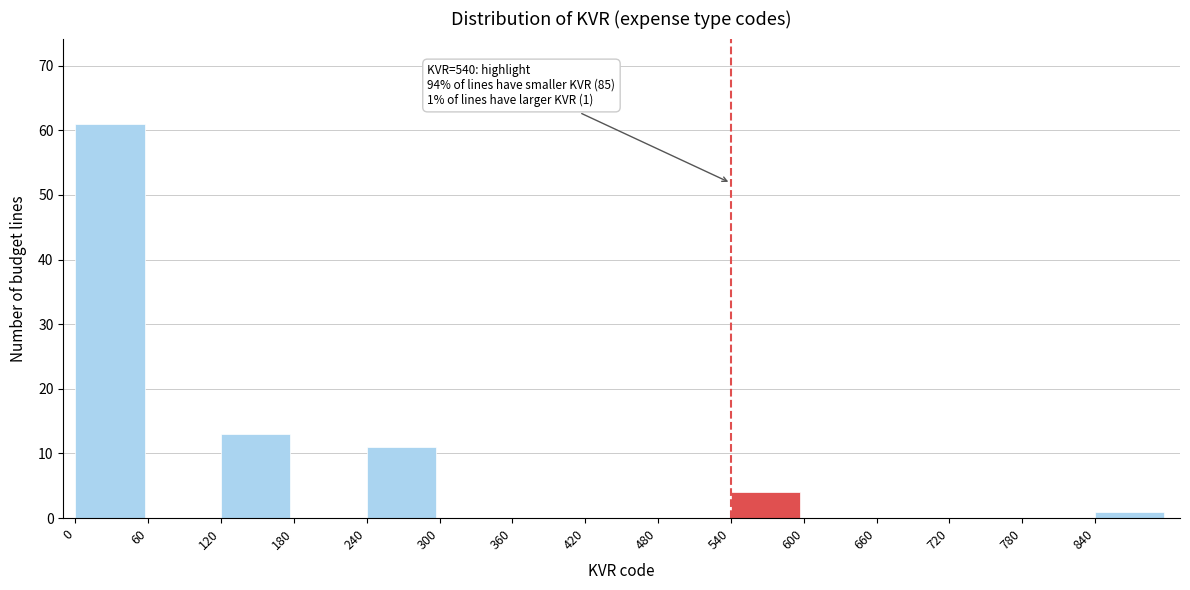

Reading left to right, list all the values displayed in this chart.

0=61	60=0	120=13	180=0	240=11	300=0	360=0	420=0	480=0	540=4	600=0	660=0	720=0	780=0	840=1